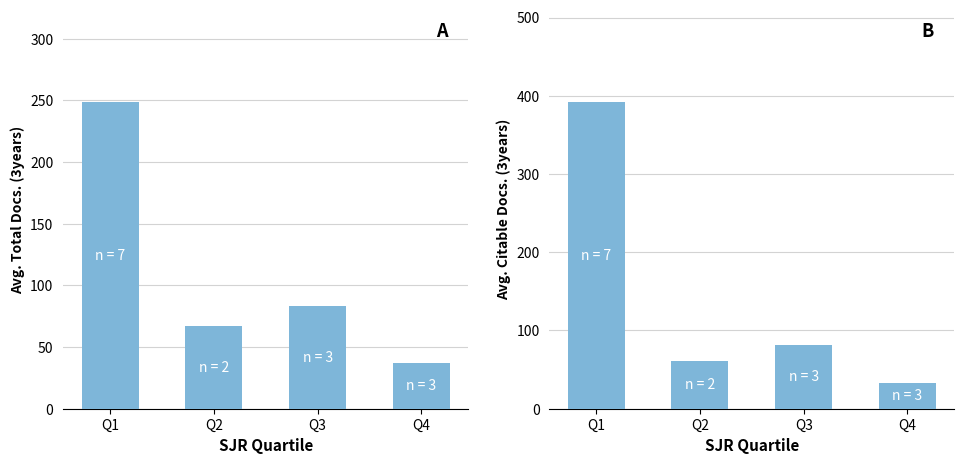

Which category has the highest value across all series?

Q1